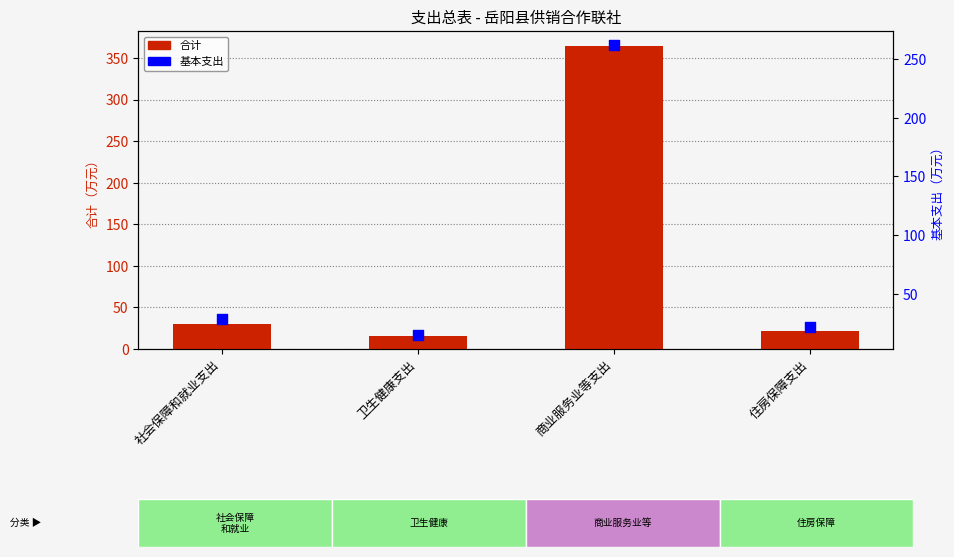

Which series has the widest spread of Y values?

合计